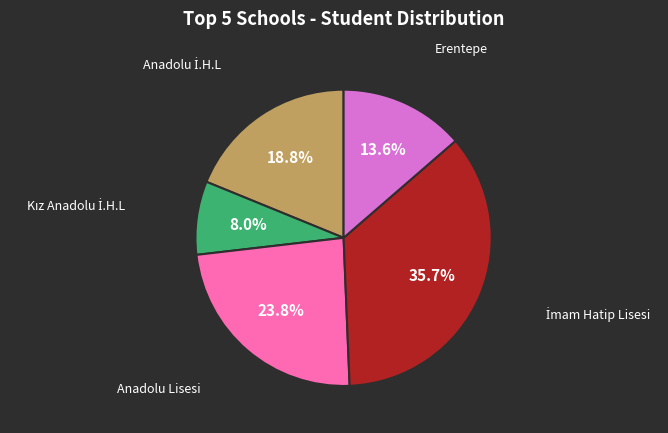

Is there any slice that represents more than half of the pie?

No